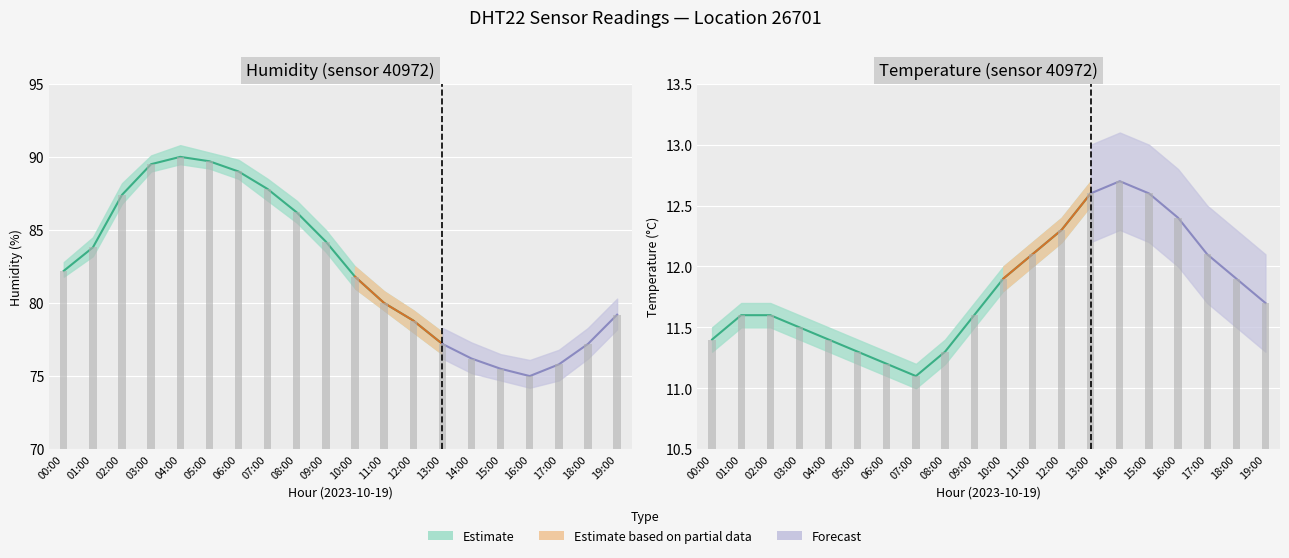

What is the minimum value shown in the chart?

11.0